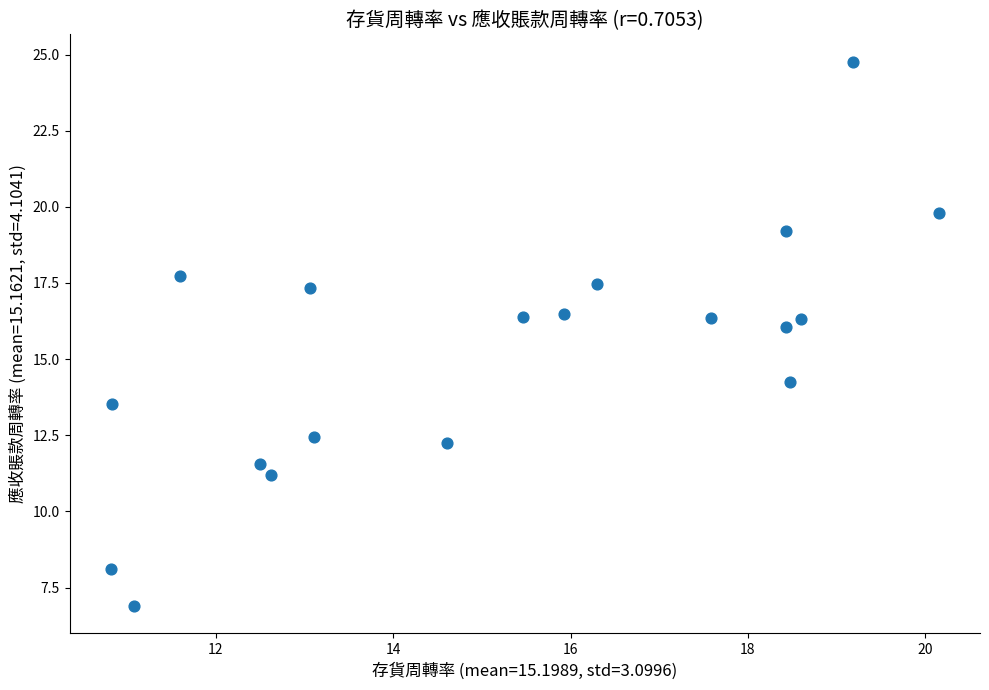

What is the range of Y values (max minus min)?

17.9